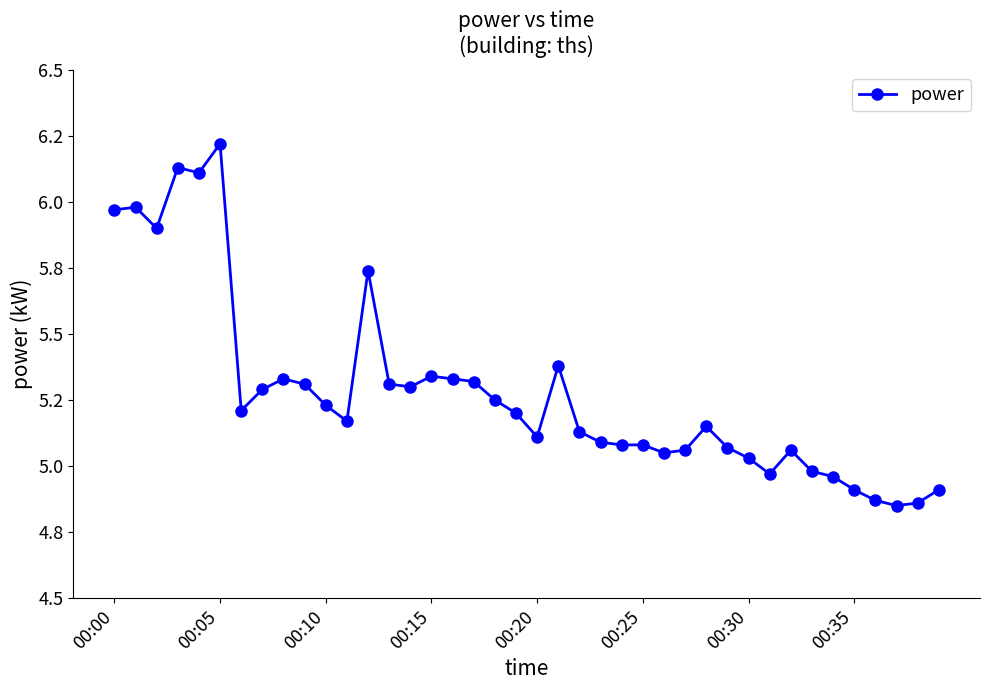

Reading right to left, transcribe all the data shown in this chart.

4.9	4.9	4.8	4.9	4.9	5.0	5.0	5.1	5.0	5.0	5.1	5.2	5.1	5.0	5.1	5.1	5.1	5.1	5.4	5.1	5.2	5.2	5.3	5.3	5.3	5.3	5.3	5.7	5.2	5.2	5.3	5.3	5.3	5.2	6.2	6.1	6.1	5.9	6.0	6.0